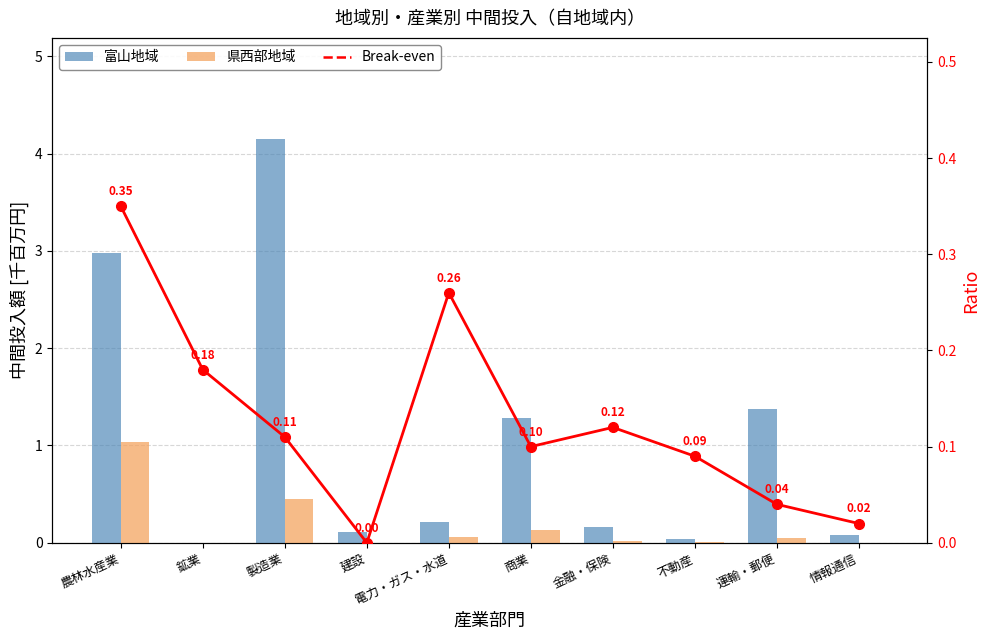

What is the label of the 10th bar from the left?

情報通信